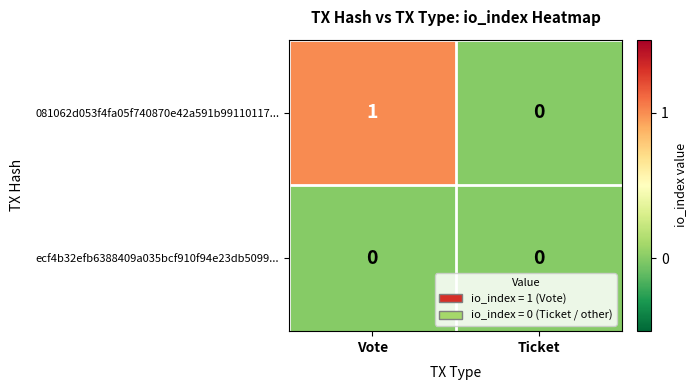

Which category has the highest value across all series?

Vote